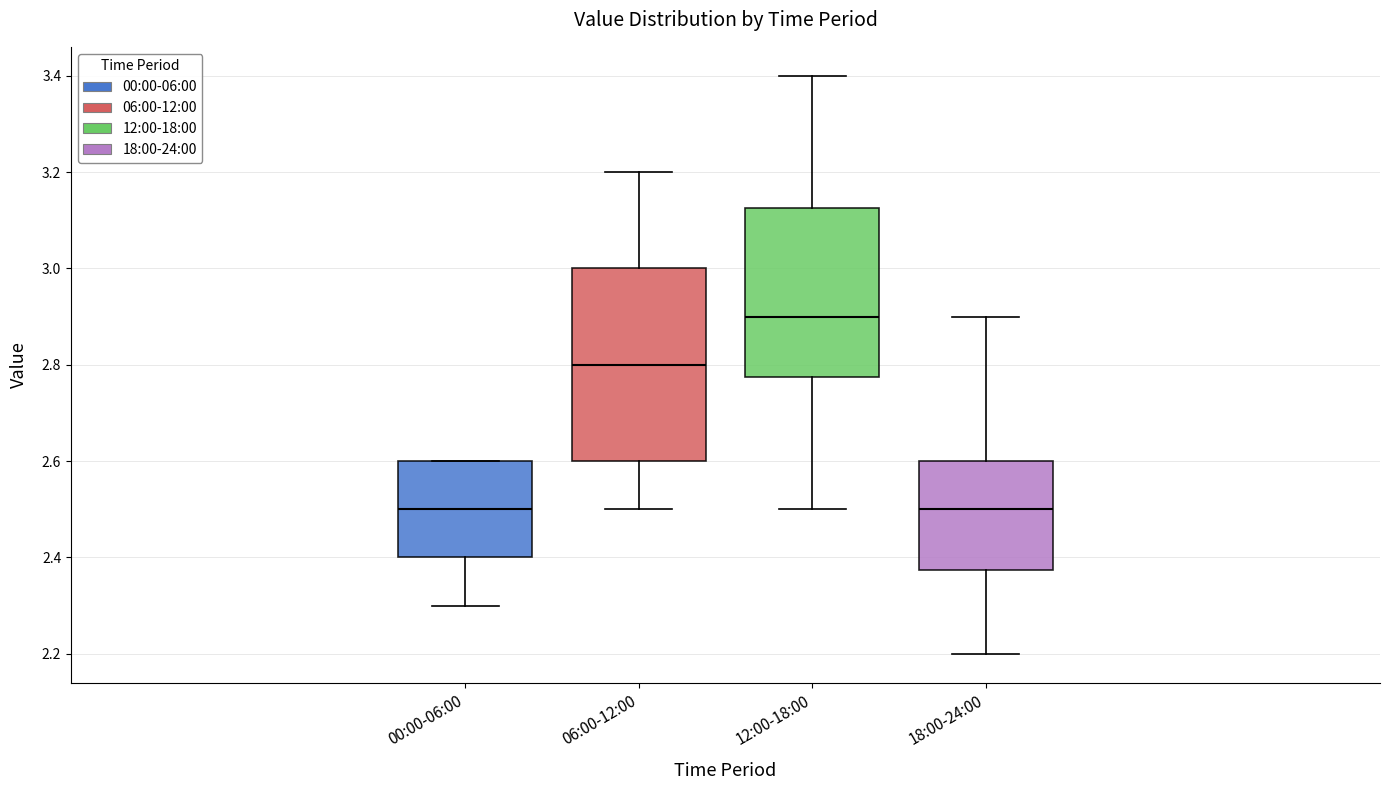

Which box is the tallest, from its lower edge to its upper edge?

06:00-12:00